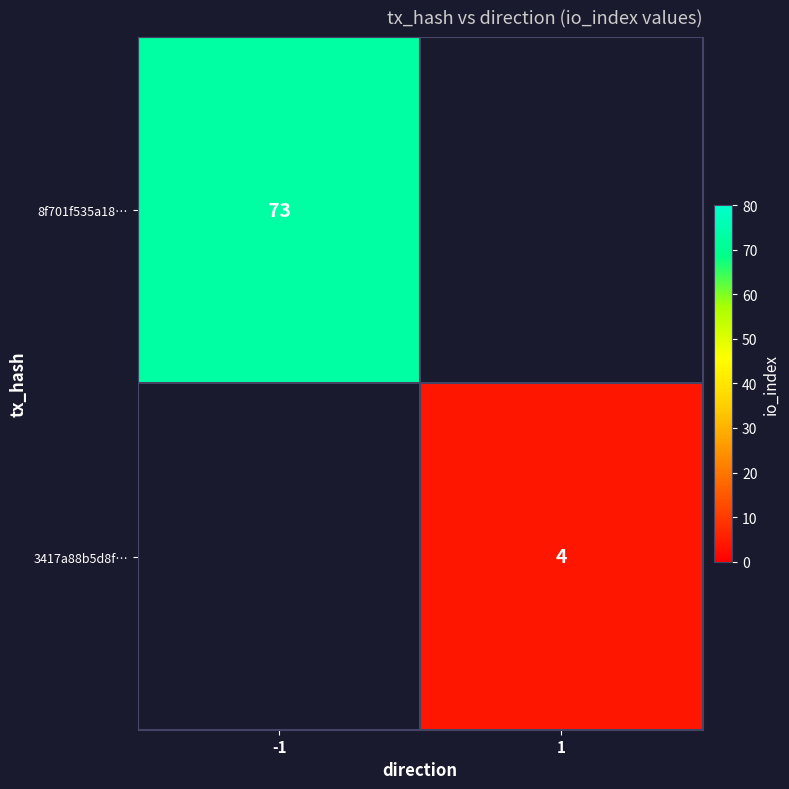

At how many categories does at least one series exceed 4?

1